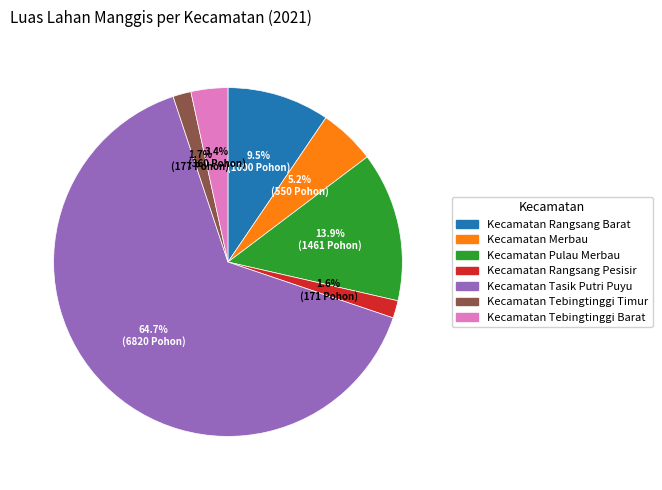

True or false: Kecamatan Merbau accounts for 12% of the total.

False